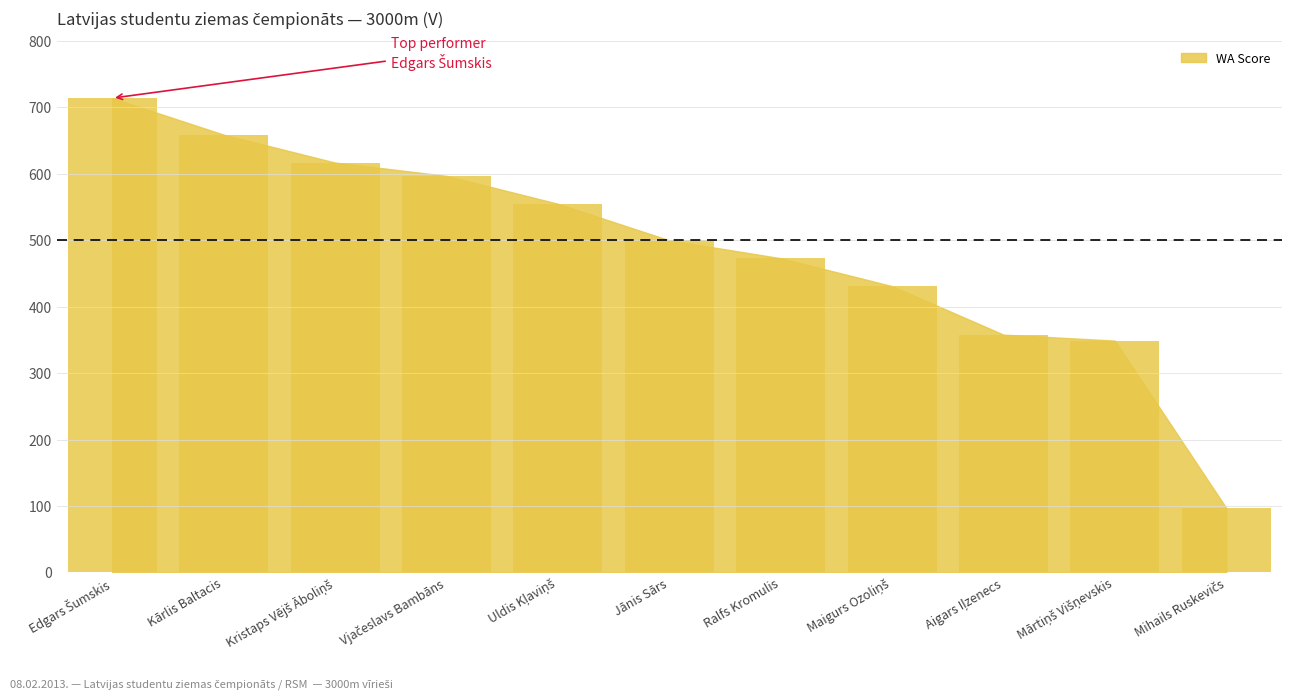

What is the value of the 7th bar from the left?

473